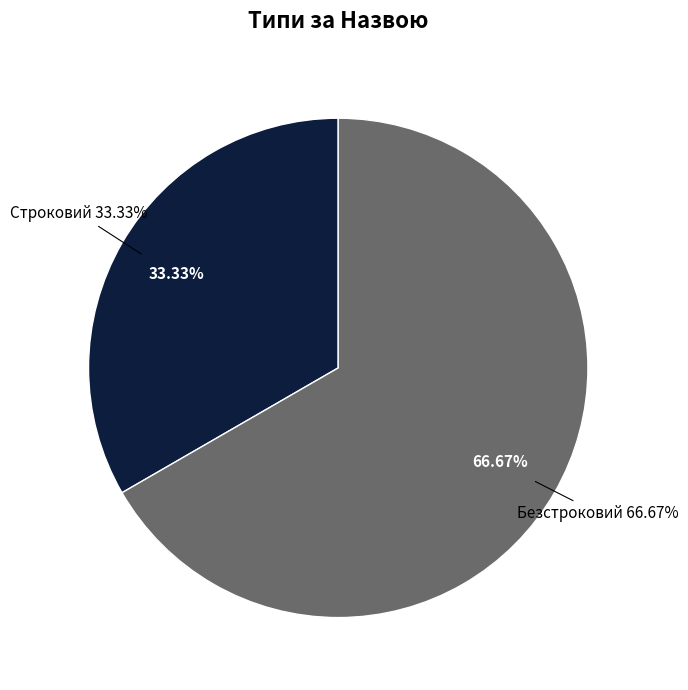

To the nearest percent, what is the difference between the Строковий and Безстроковий slice percentages?

33%